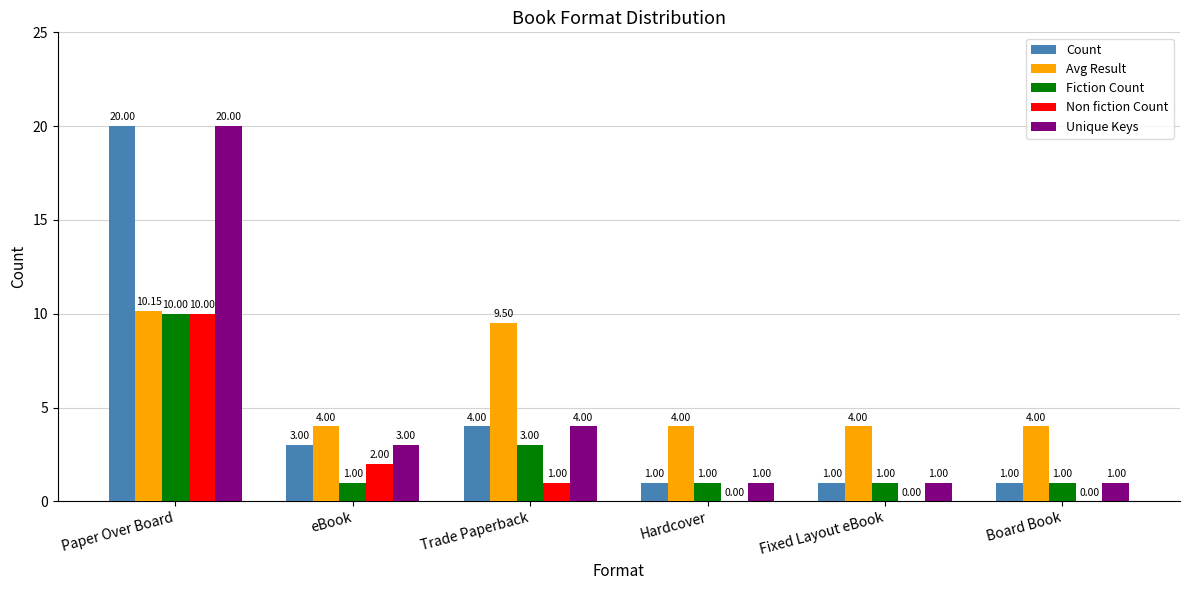

At which category does the chart reach its peak across all series?

Paper Over Board